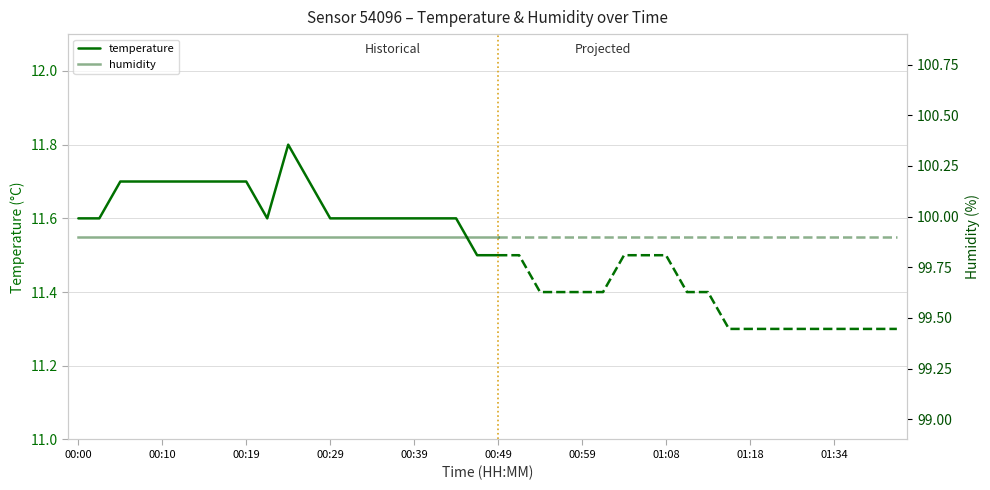

Rank the series by their average value, from lowest to highest.

temperature, humidity